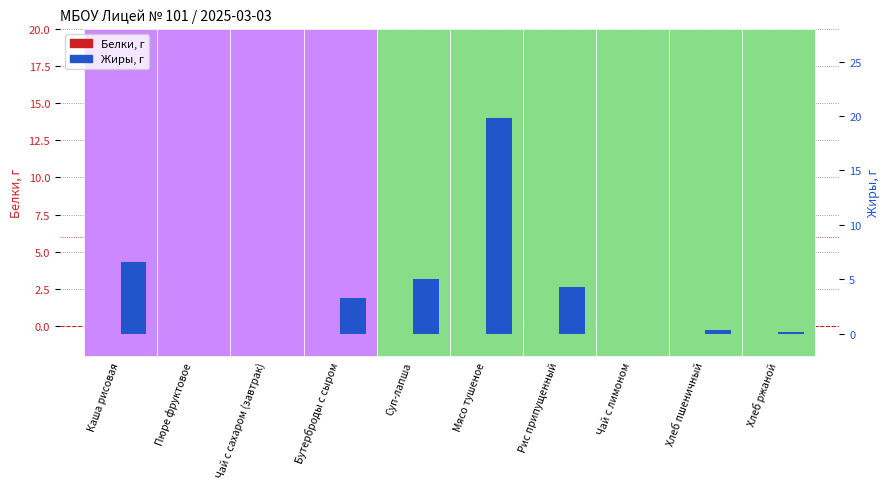

How many data points does each series have?

10